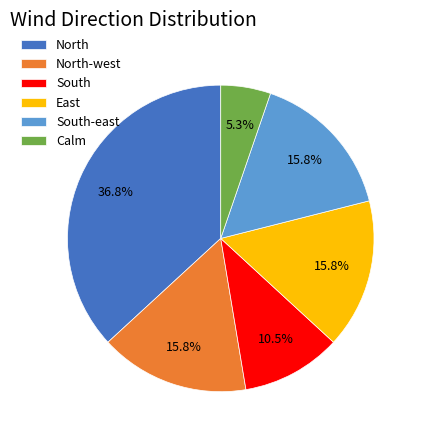

Which category has the biggest portion of the pie?

North